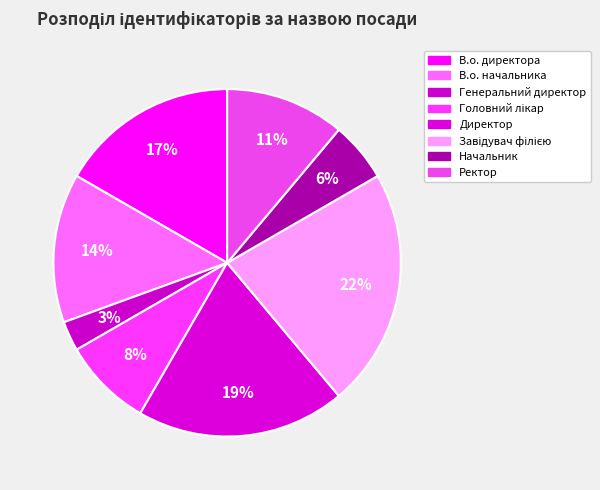

What percentage is the Завідувач філією slice, to the nearest percent?

22%